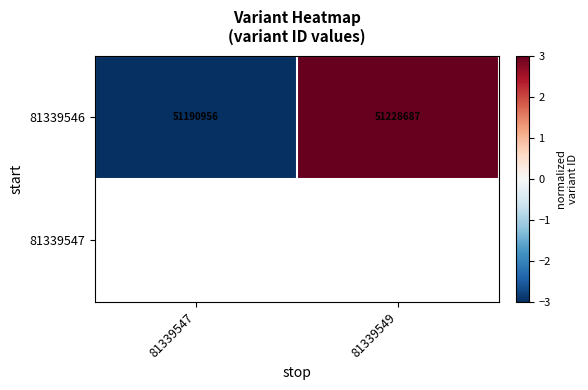

At which label is 81339546 closest to 51209821?

81339547